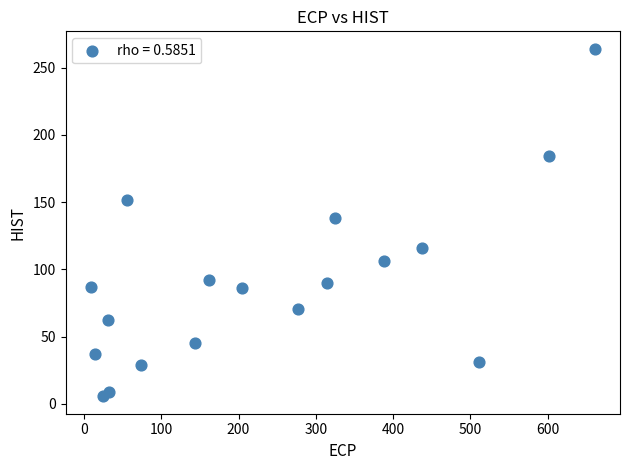

What Y value in the scatter plot is closest to 134?

138.0